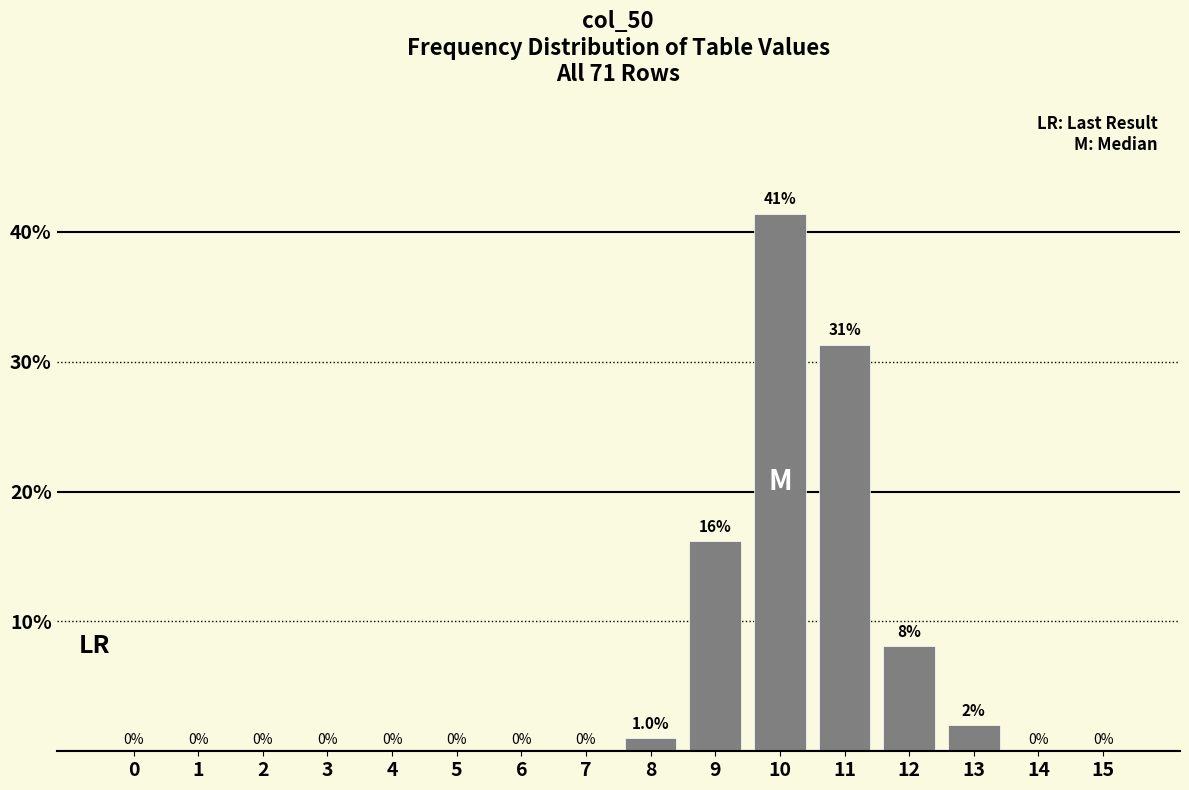

Reading right to left, list all the values displayed in this chart.

15=0.0	14=0.0	13=2.0	12=8.1	11=31.3	10=41.4	9=16.2	8=1.0	7=0.0	6=0.0	5=0.0	4=0.0	3=0.0	2=0.0	1=0.0	0=0.0